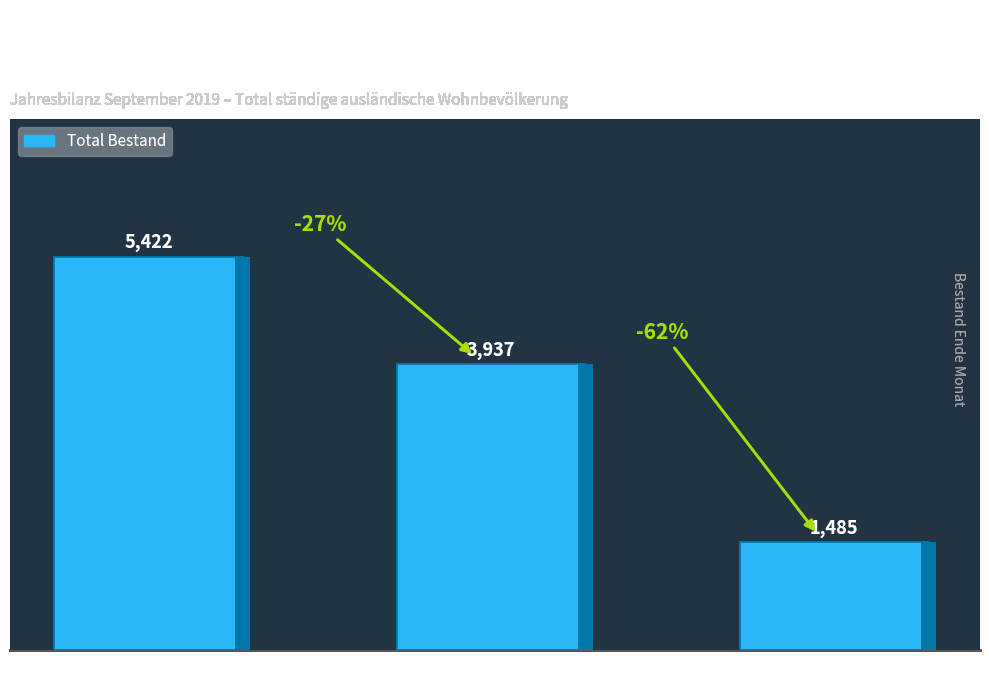

Which has a higher value, FZA/VEP or Total?

Total